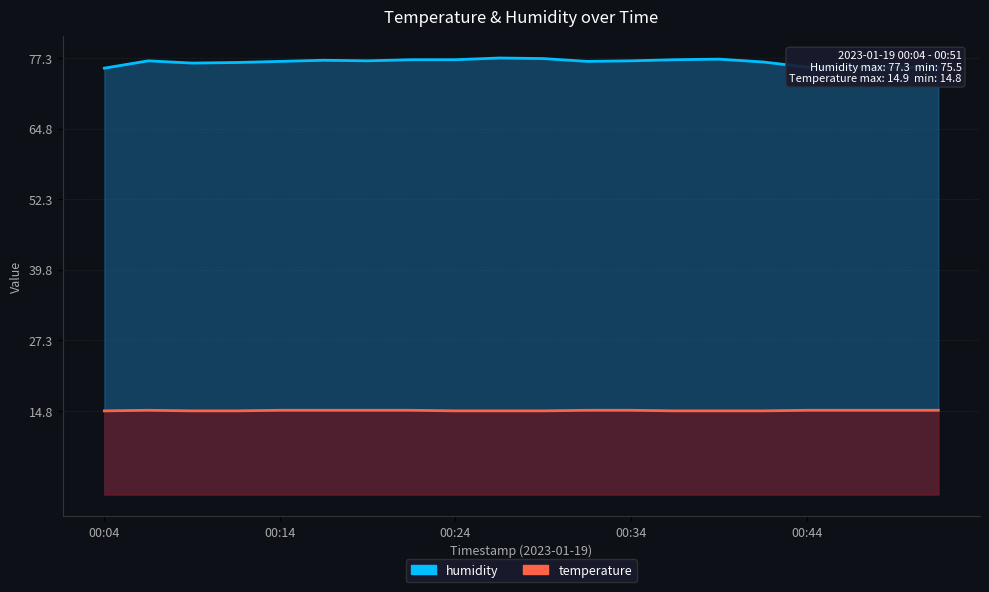

True or false: humidity and temperature cross at least once.

False